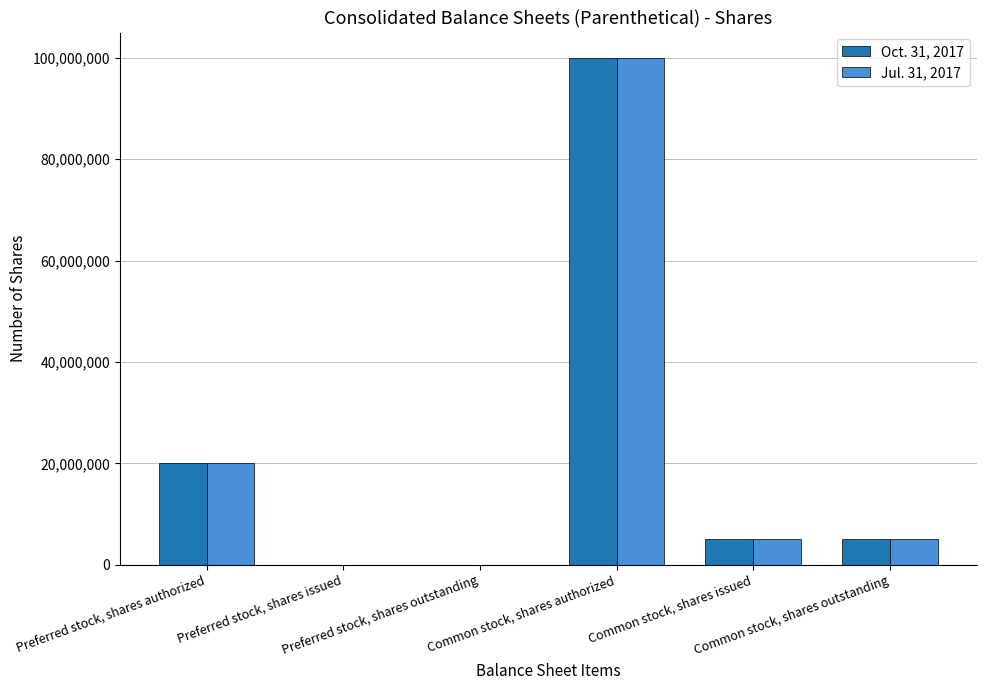

What is the average value of the Oct. 31, 2017 series?

21684995